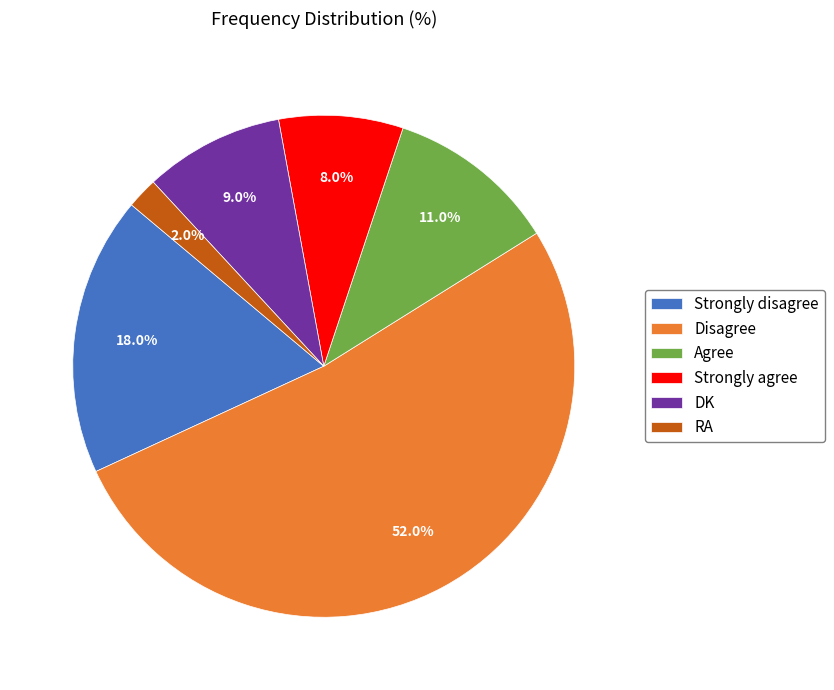

What percentage is the DK slice, to the nearest percent?

9%